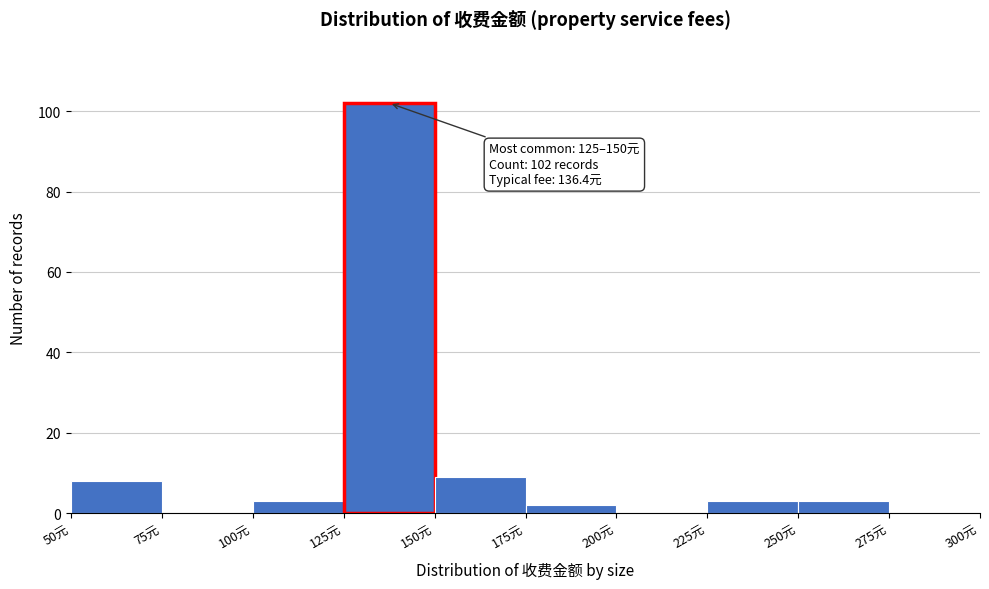

Which range on the x-axis has the tallest bar?

125 to 150